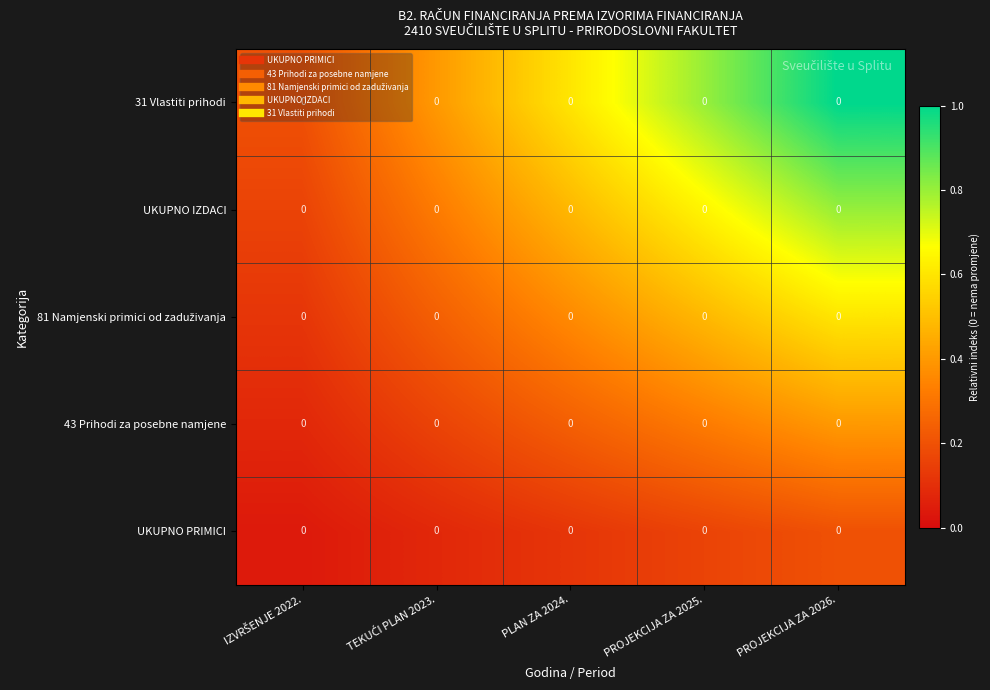

Is the value of 81 Namjenski primici od zaduživanja at IZVRŠENJE 2022. greater than the value of UKUPNO IZDACI at IZVRŠENJE 2022.?

No